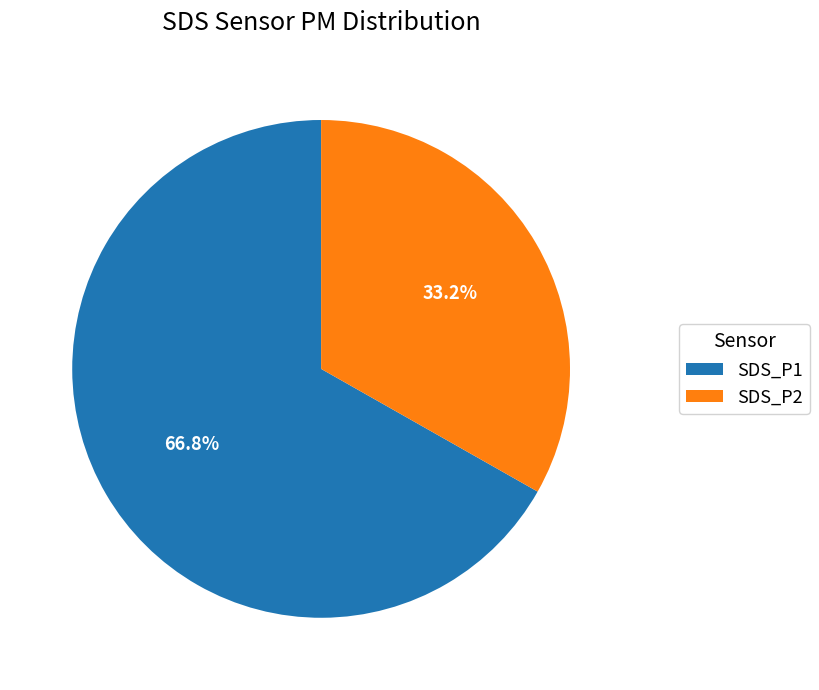

Does SDS_P2 represent more than half of the total?

No